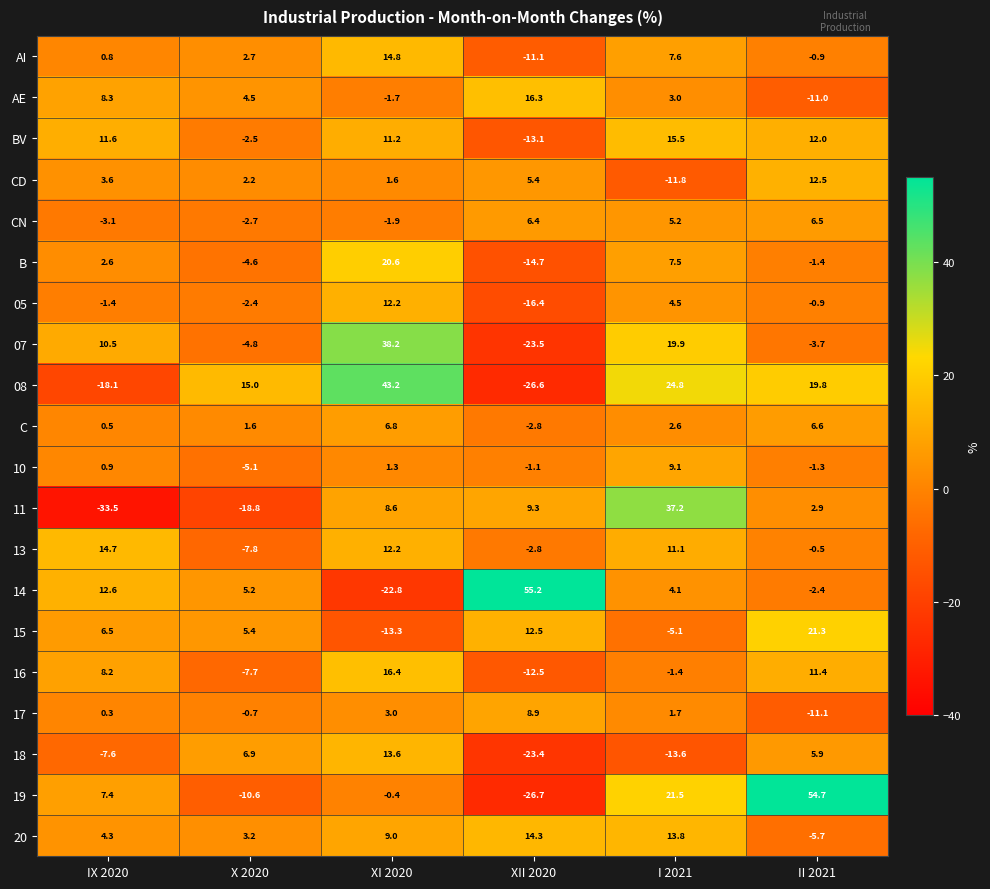

What is the difference between the highest and lowest values at IX 2020?

48.2